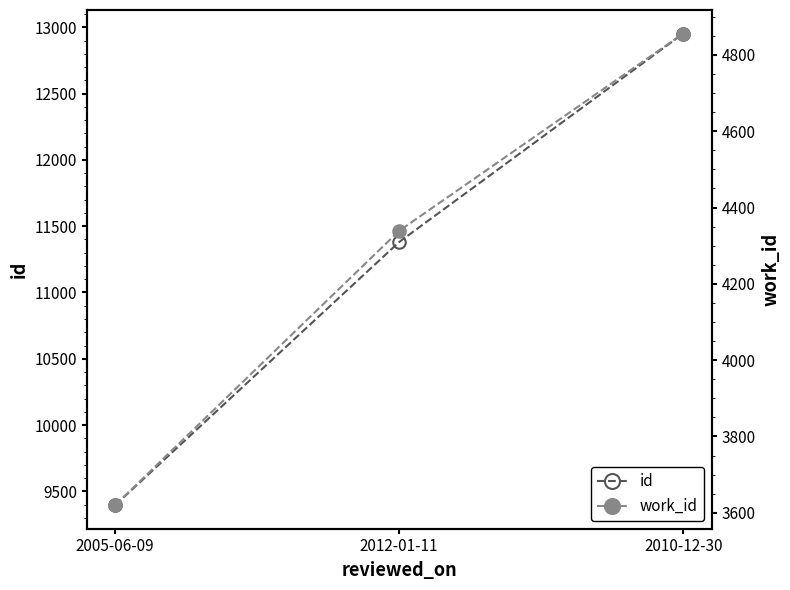

What is the smallest value displayed?

3620